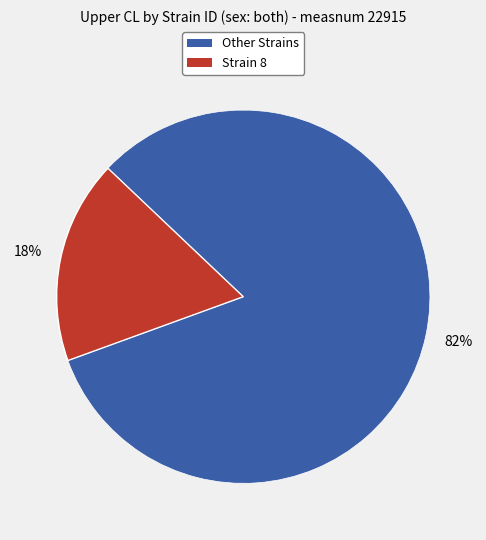

Is there any slice that represents more than half of the pie?

Yes